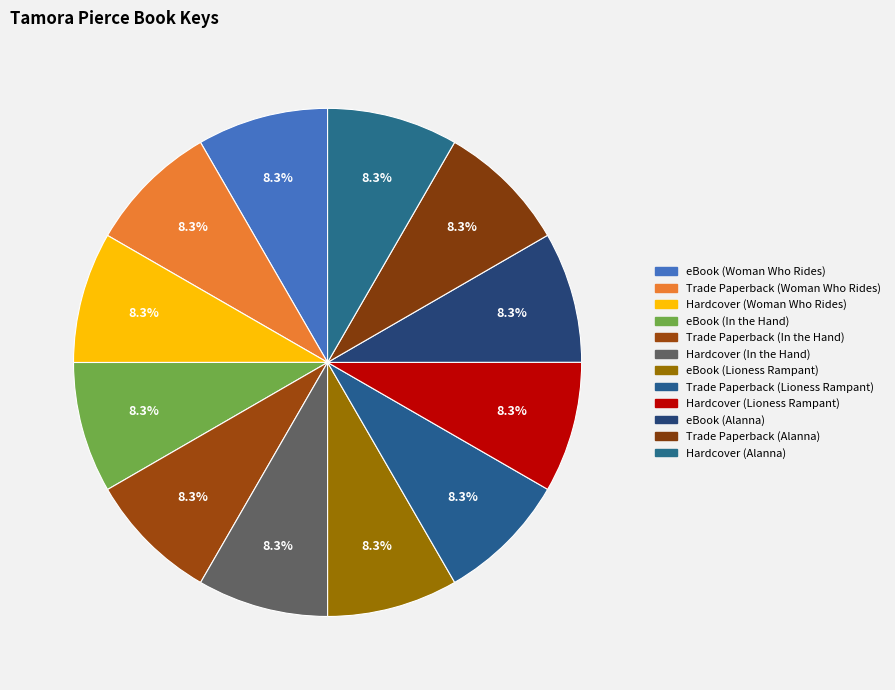

How many slices are in this pie chart?

12